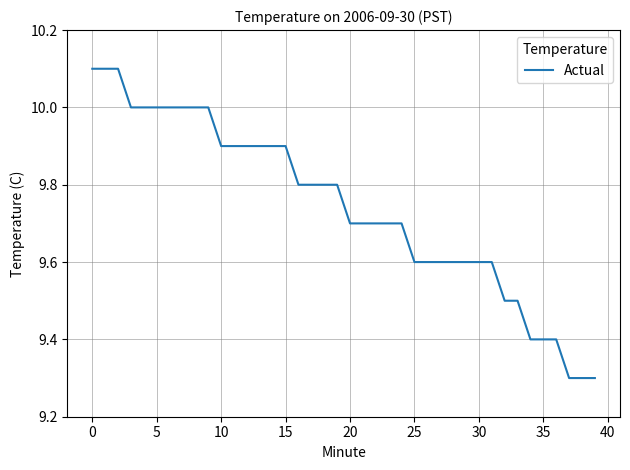

What is the difference between the second highest and second lowest values?

0.8